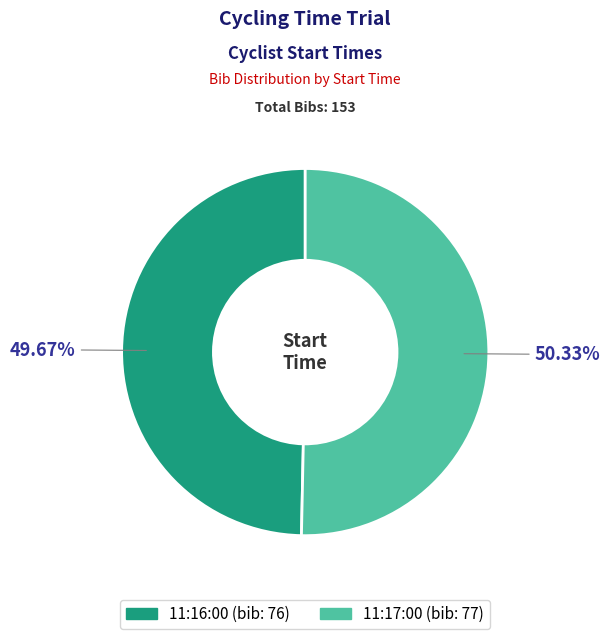

Which has a higher value, 11:17:00 or 11:16:00?

11:17:00